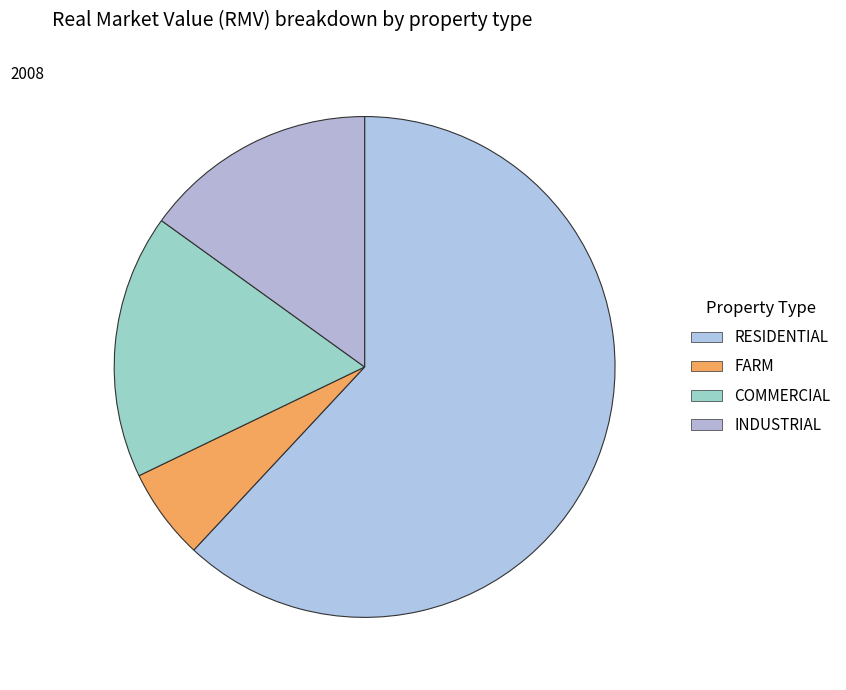

To the nearest percent, what percentage of the pie is COMMERCIAL?

17%